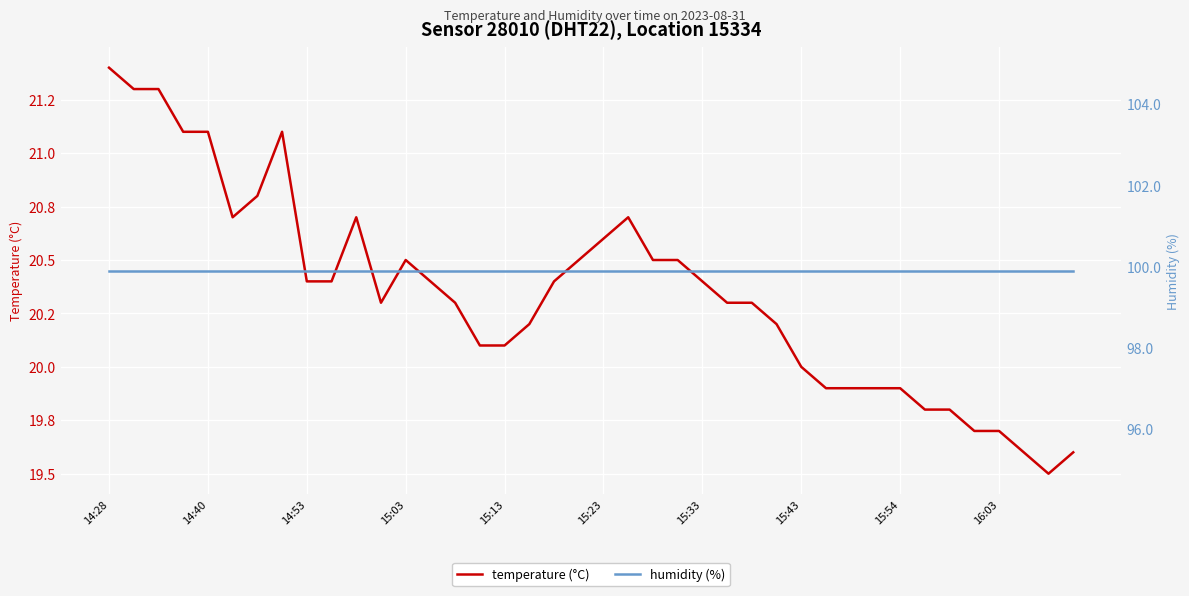

Between 15:54 and 21, which series saw the biggest shift?

temperature (°C)